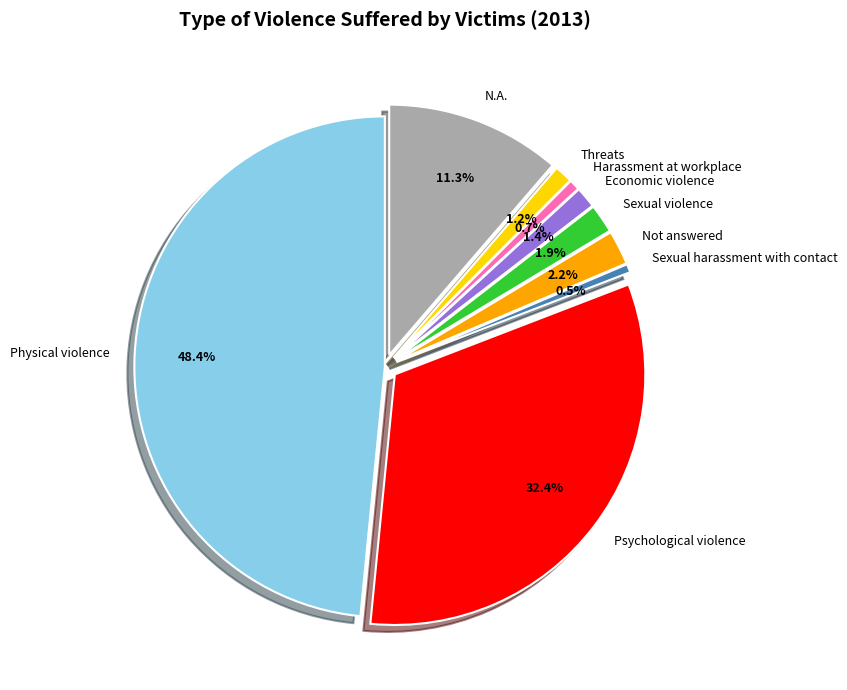

What percentage is the Harassment at workplace slice, to the nearest percent?

1%